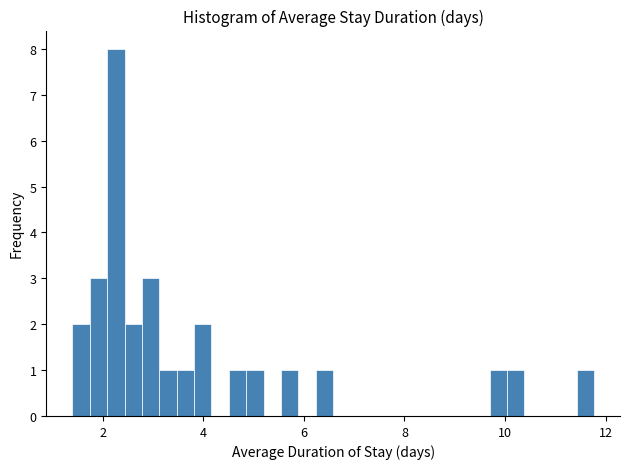

Around what value on the x-axis is the tallest bar? Give the approximate position of its centre, as read against the axis.

2.2